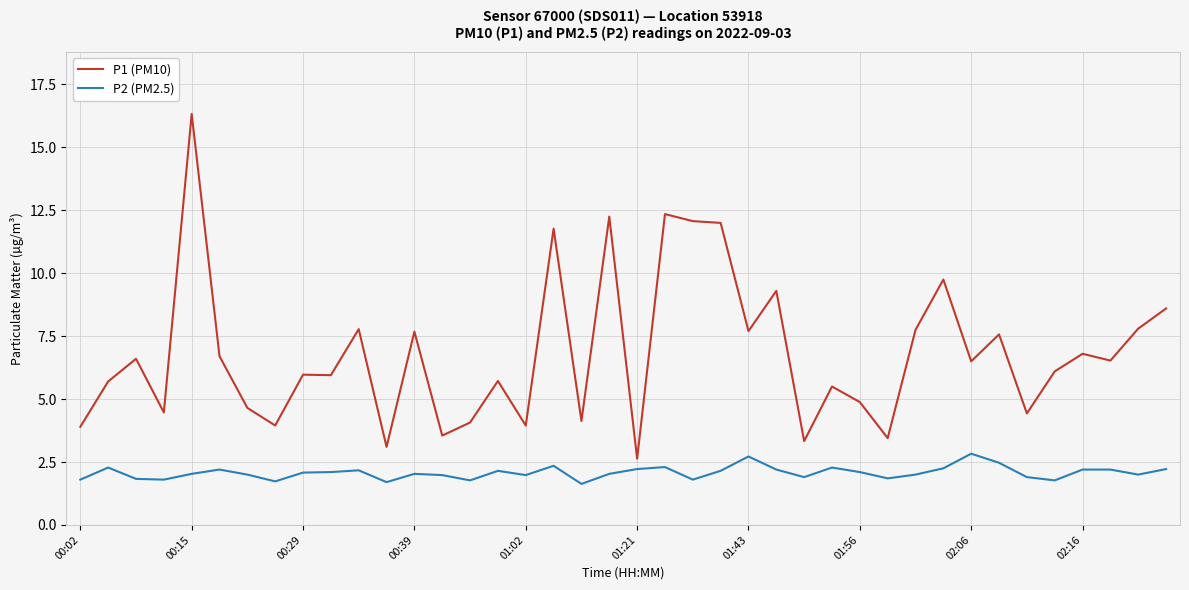

What is the difference between the maximum and minimum values in the P1 (PM10) series?

13.7